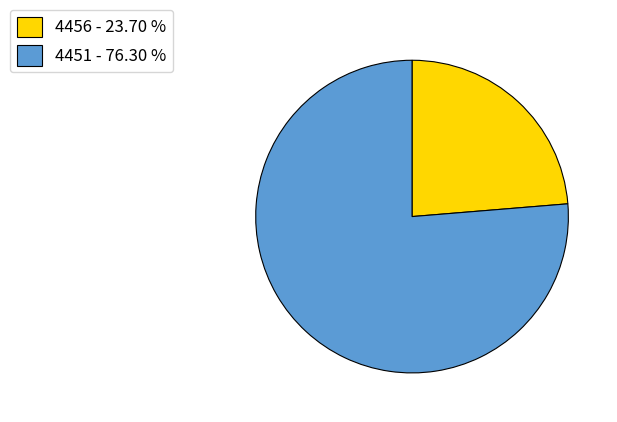

Between 4451 and 4456, which is larger?

4451